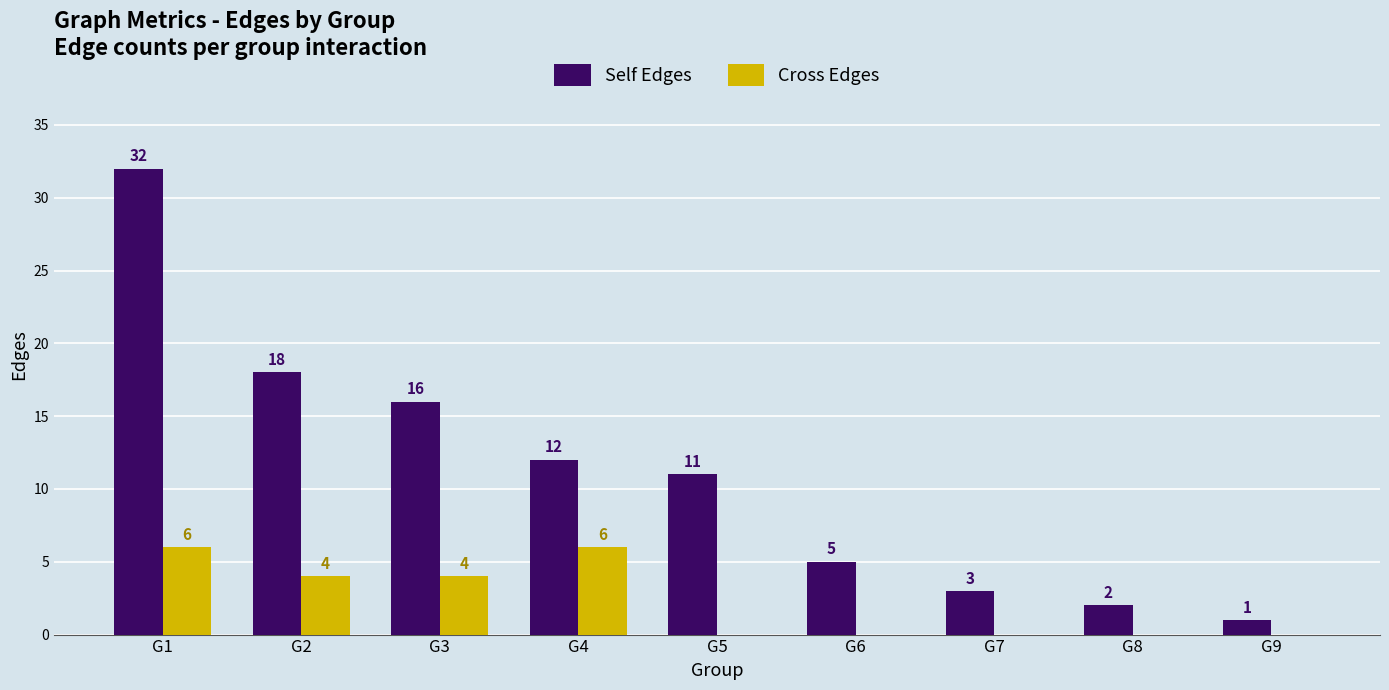

Is it true that Self Edges equals 18 at G2?

True